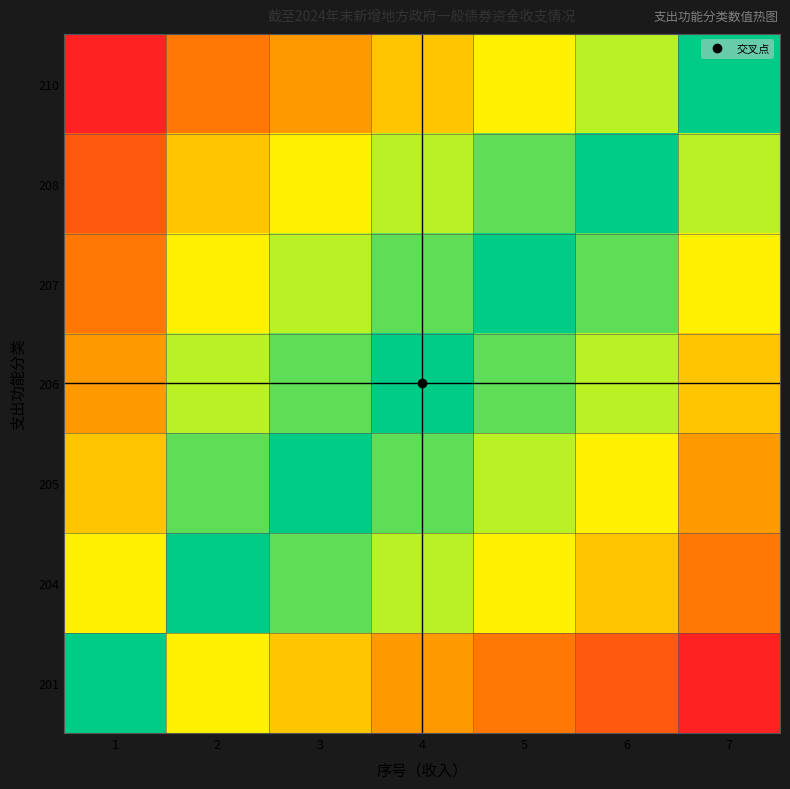

List the series in order of their peak value, highest first.

201, 210, 208, 204, 207, 205, 206